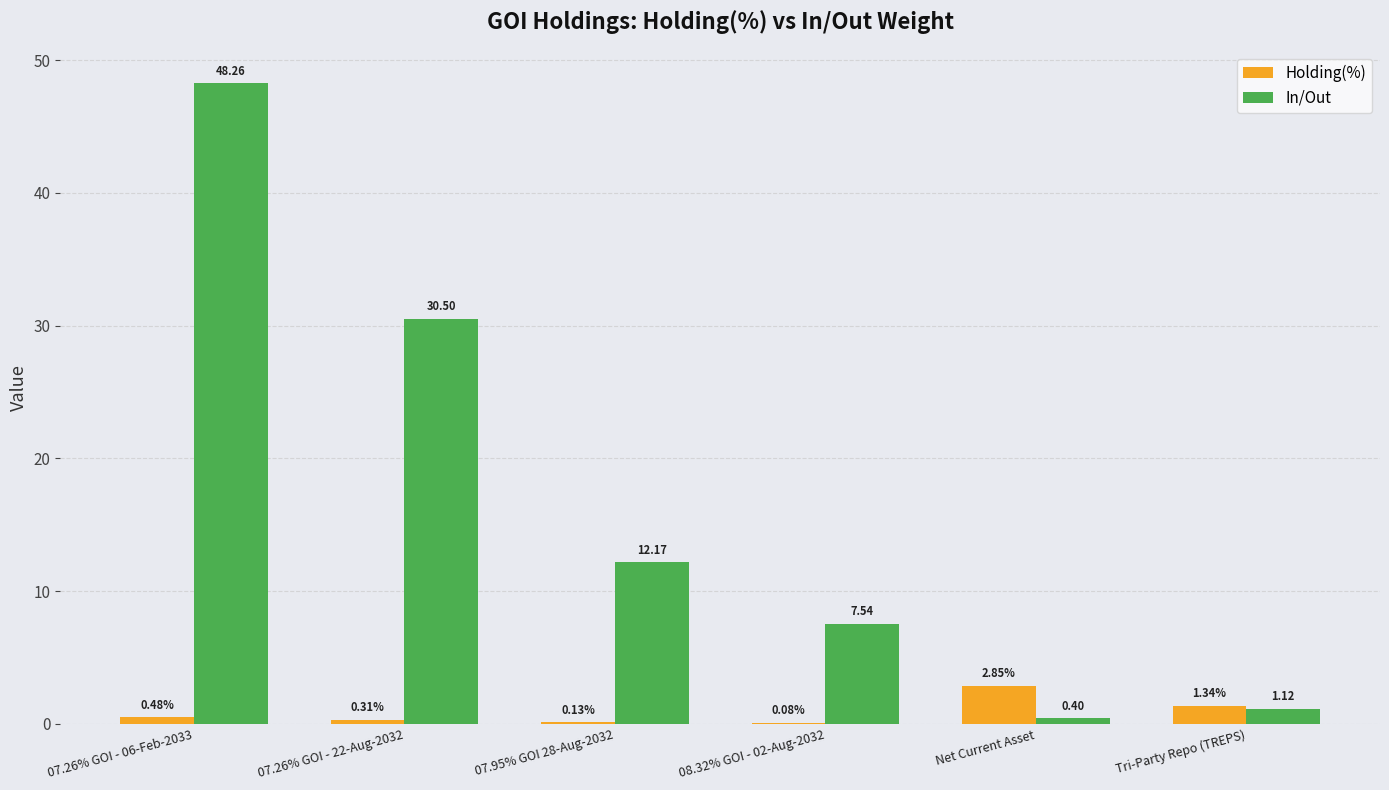

What is the sum of all In/Out values?

100.0